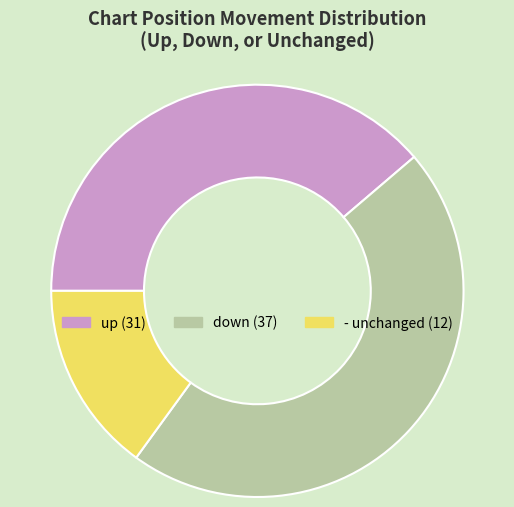

Is there a majority slice in this chart?

No